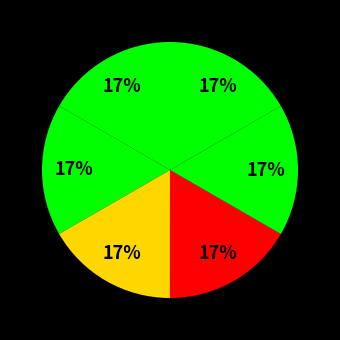

How many segments does this pie chart have?

6